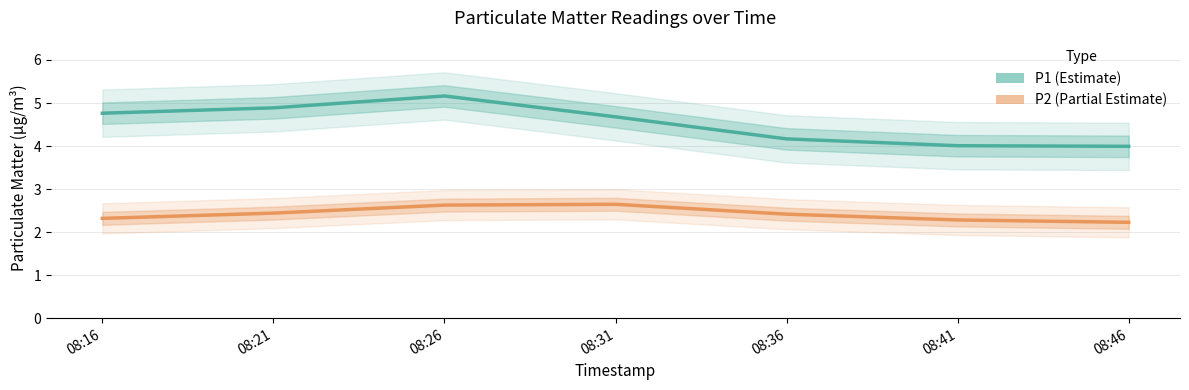

What is the difference between the P1 (Estimate) values at 08:46 and 08:31?

0.7